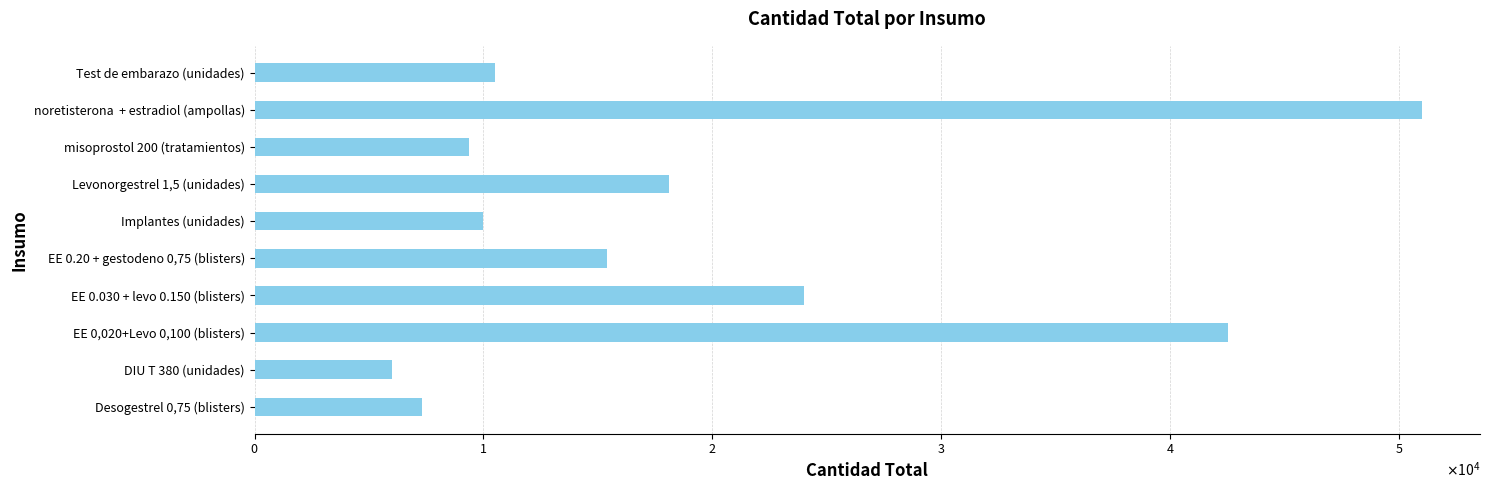

List the labels in order of value, largest first.

noretisterona  + estradiol (ampollas), EE 0,020+Levo 0,100 (blisters), EE 0.030 + levo 0.150 (blisters), Levonorgestrel 1,5 (unidades), EE 0.20 + gestodeno 0,75 (blisters), Test de embarazo (unidades), Implantes (unidades), misoprostol 200 (tratamientos), Desogestrel 0,75 (blisters), DIU T 380 (unidades)